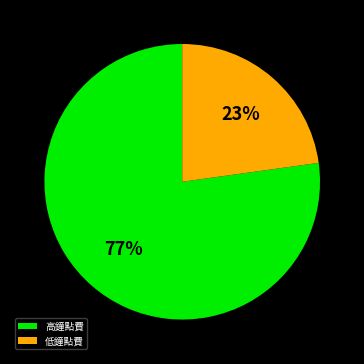

Which category has the biggest portion of the pie?

高鐘點費